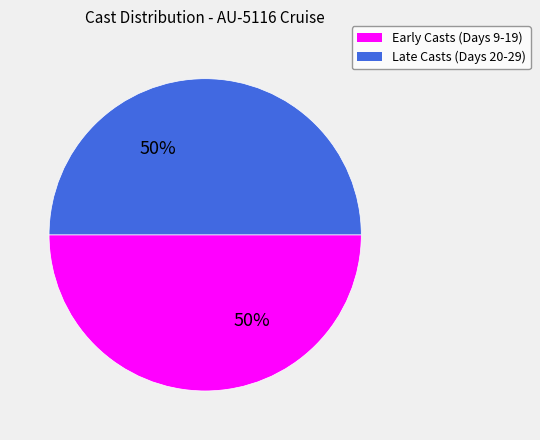

How many slices are in this pie chart?

2